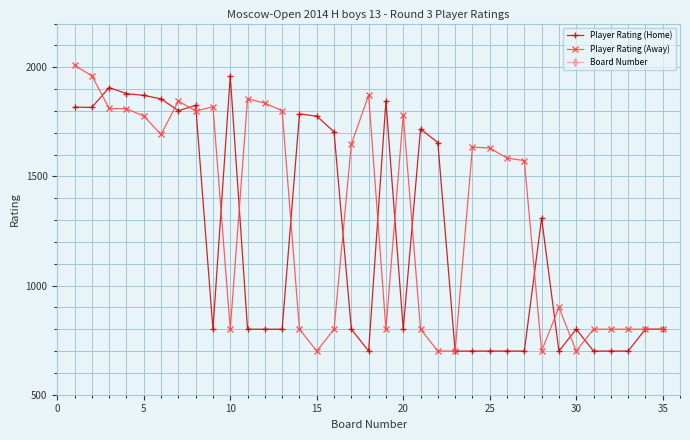

Is the value of Player Rating (Home) at 35 greater than the value of Player Rating (Away) at 20?

No